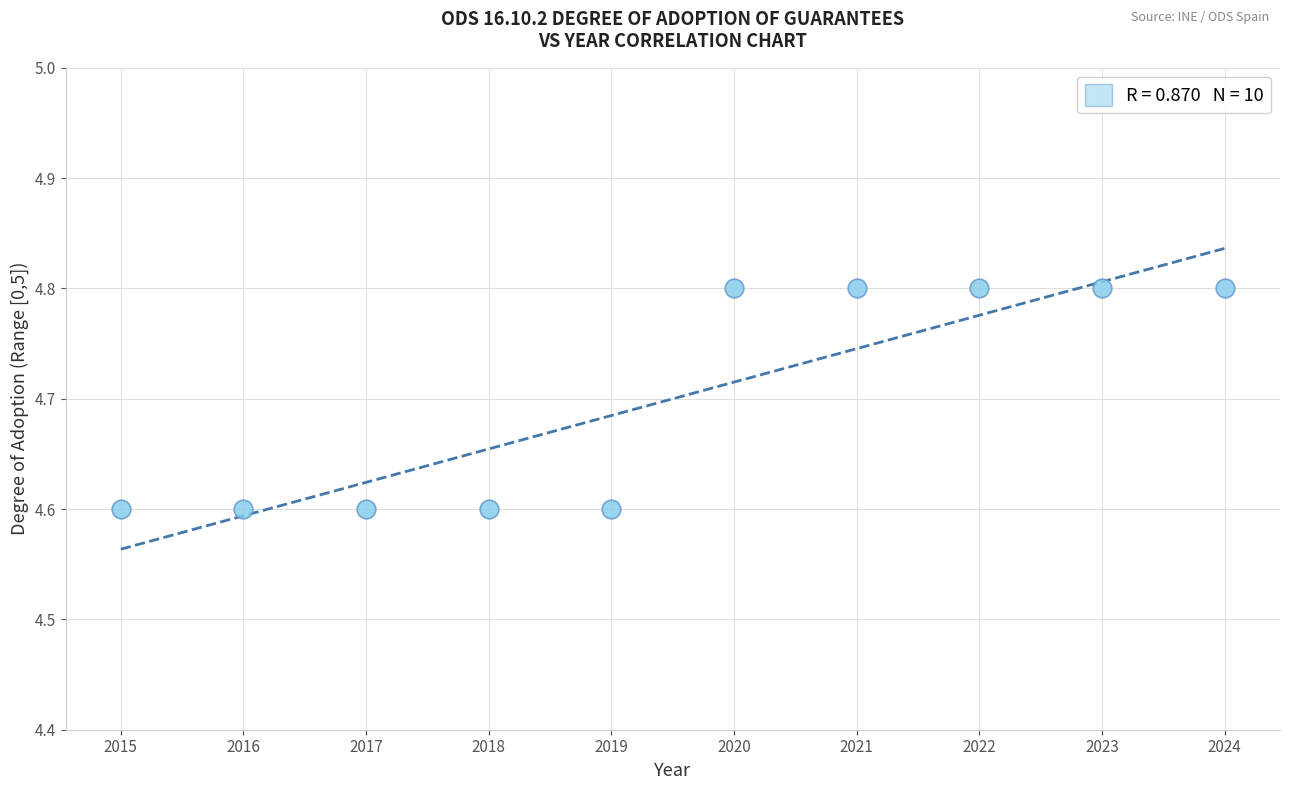

What is the average Y value?

4.7